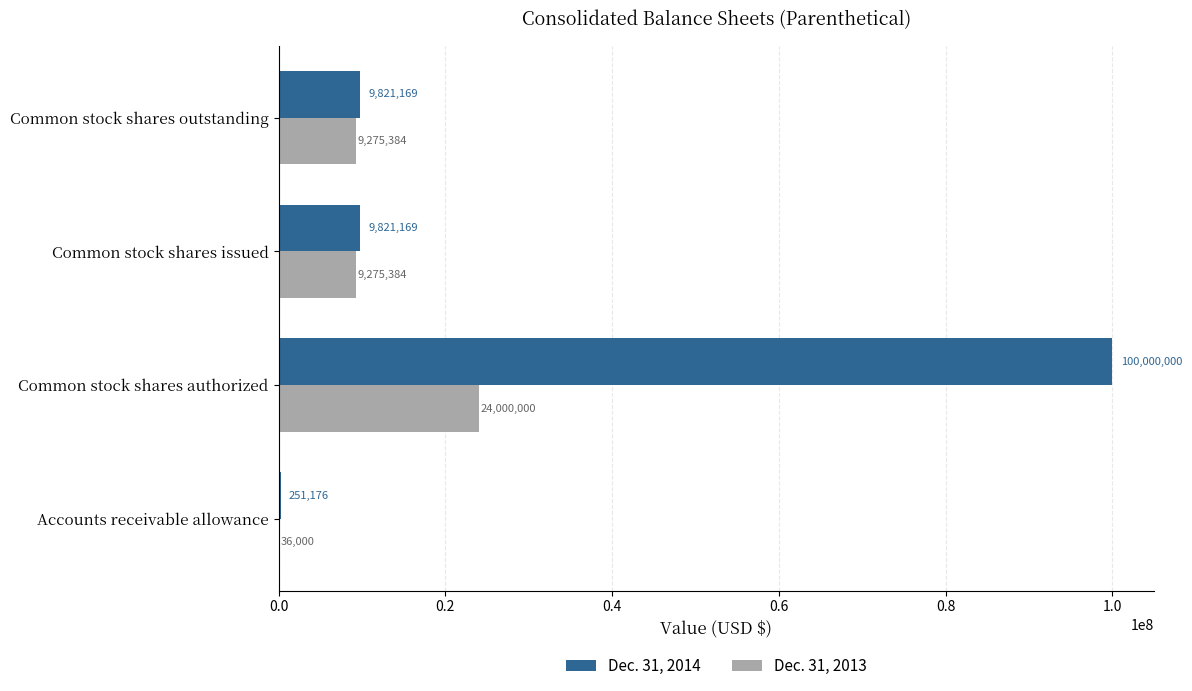

What are all the series names shown in the legend?

Dec. 31, 2014, Dec. 31, 2013